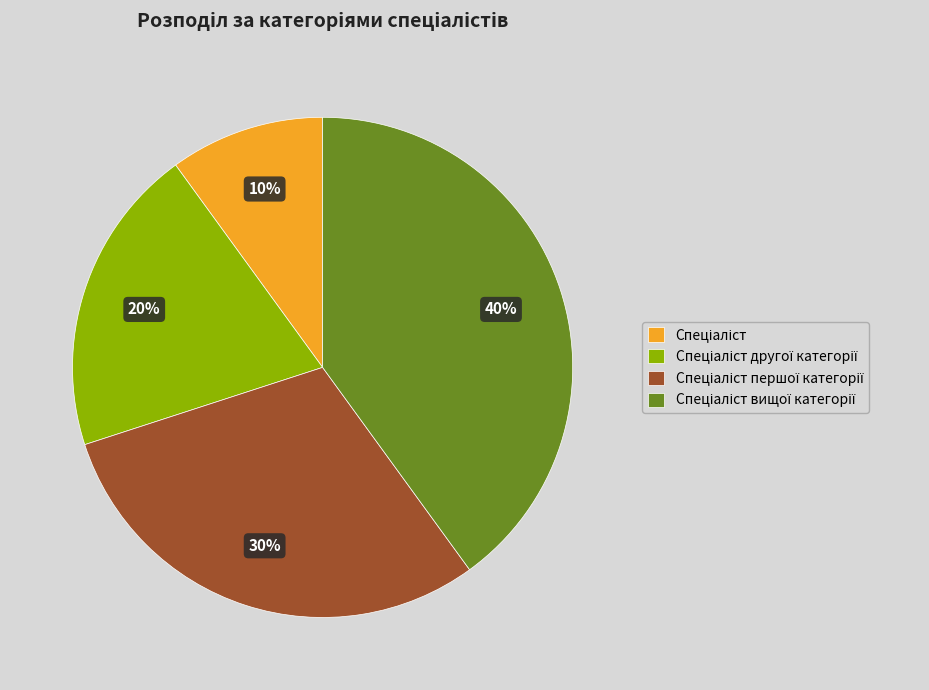

To the nearest percent, what is the difference between the largest and smallest slice percentages?

30%